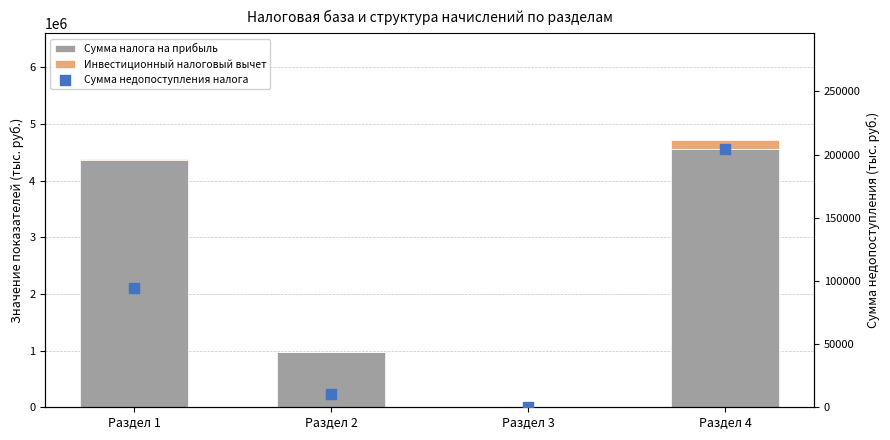

At which category is the sum across all series the highest?

Раздел 4